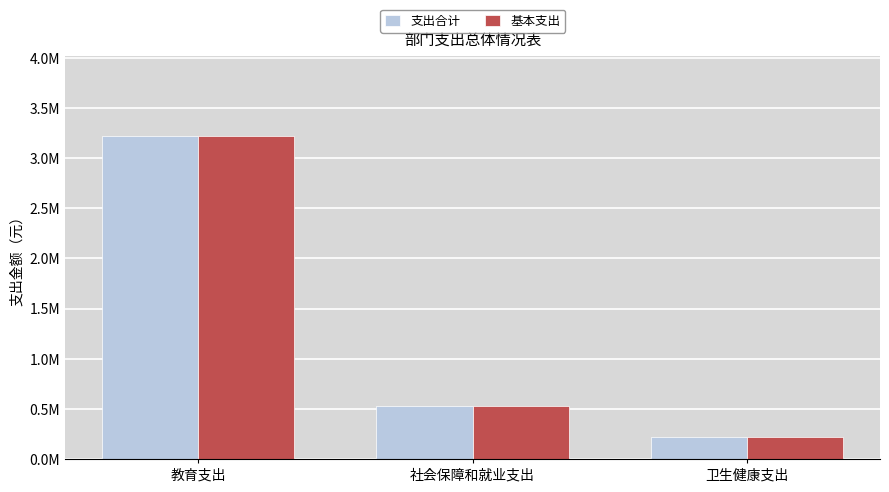

Which category has the highest value in the 基本支出 series?

教育支出